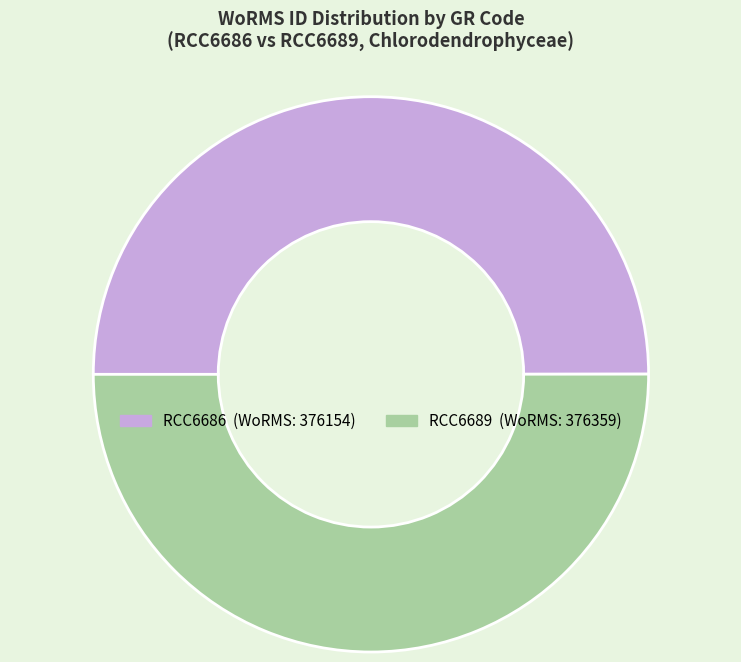

What is the ratio of the value at RCC6689 to the value at RCC6686?

1.0